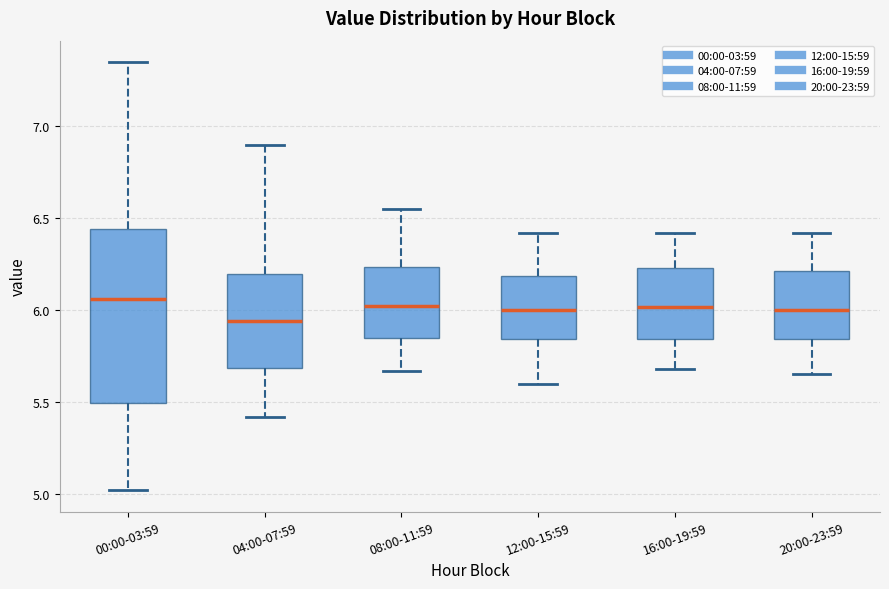

Reading left to right, read every box against the y-axis: the position of its median line, the range the box covers, and the ends of its whiskers. The values are not printed on the chart, so give them approximately, as read against the axis.

00:00-03:59: median 6.05, box 5.50 to 6.45, whiskers 5.00 to 7.35
04:00-07:59: median 5.95, box 5.70 to 6.20, whiskers 5.40 to 6.90
08:00-11:59: median 6.05, box 5.85 to 6.25, whiskers 5.65 to 6.55
12:00-15:59: median 6.00, box 5.85 to 6.20, whiskers 5.60 to 6.40
16:00-19:59: median 6.00, box 5.85 to 6.25, whiskers 5.70 to 6.40
20:00-23:59: median 6.00, box 5.85 to 6.20, whiskers 5.65 to 6.40